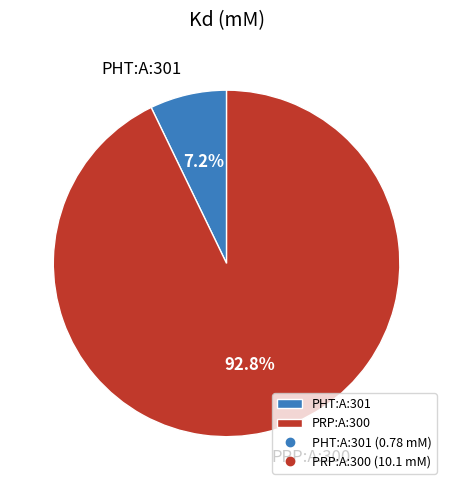

Which slice is the largest?

PRP:A:300